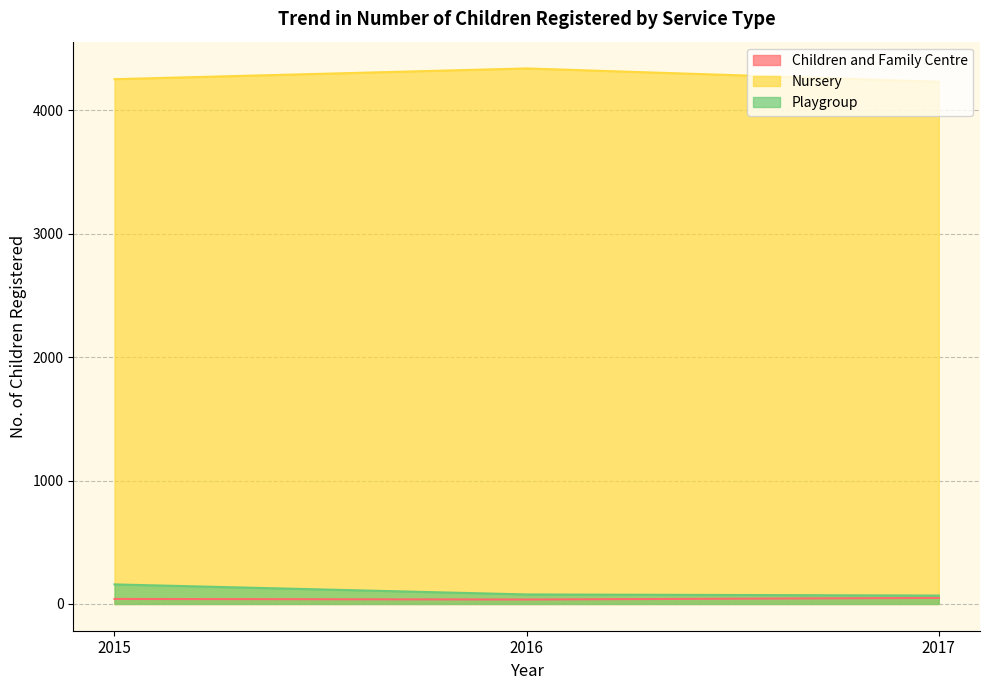

What are all the series names shown in the legend?

Children and Family Centre, Nursery, Playgroup